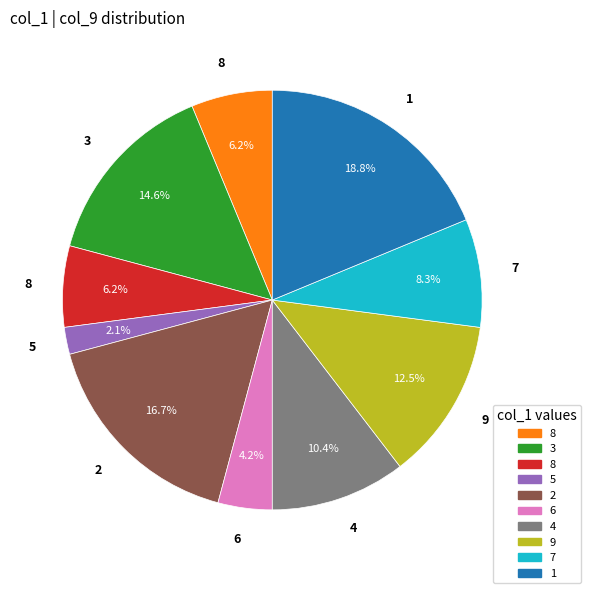

Is there any slice that represents more than half of the pie?

No